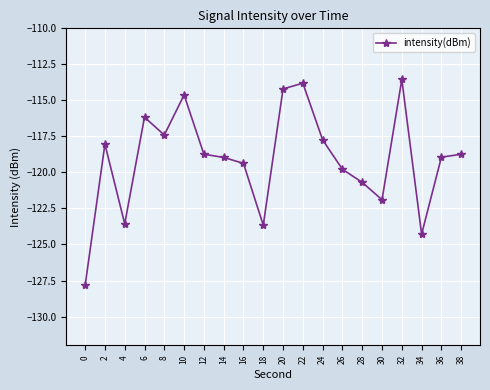

The chart shows a value of -166.4 at 6. True or false?

False